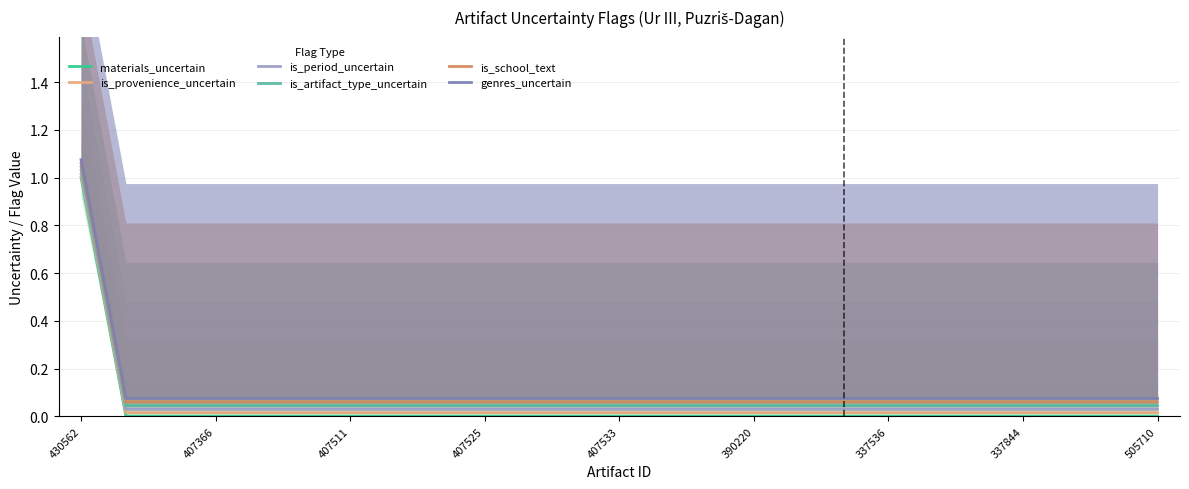

True or false: is_provenience_uncertain and genres_uncertain intersect in this chart.

False